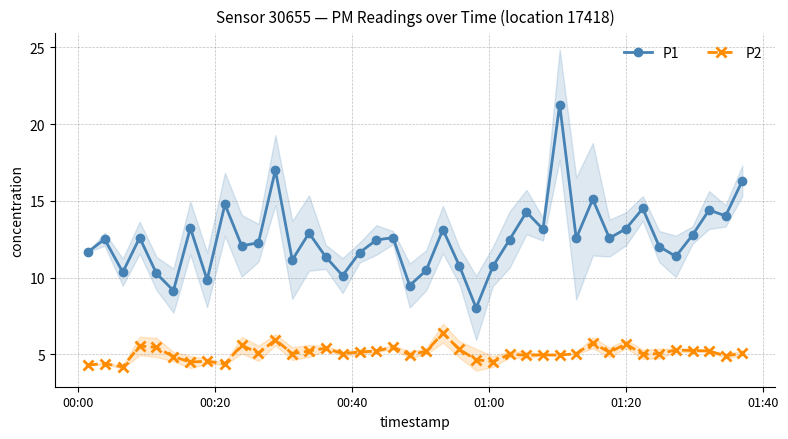

What are all the series names shown in the legend?

P1, P2